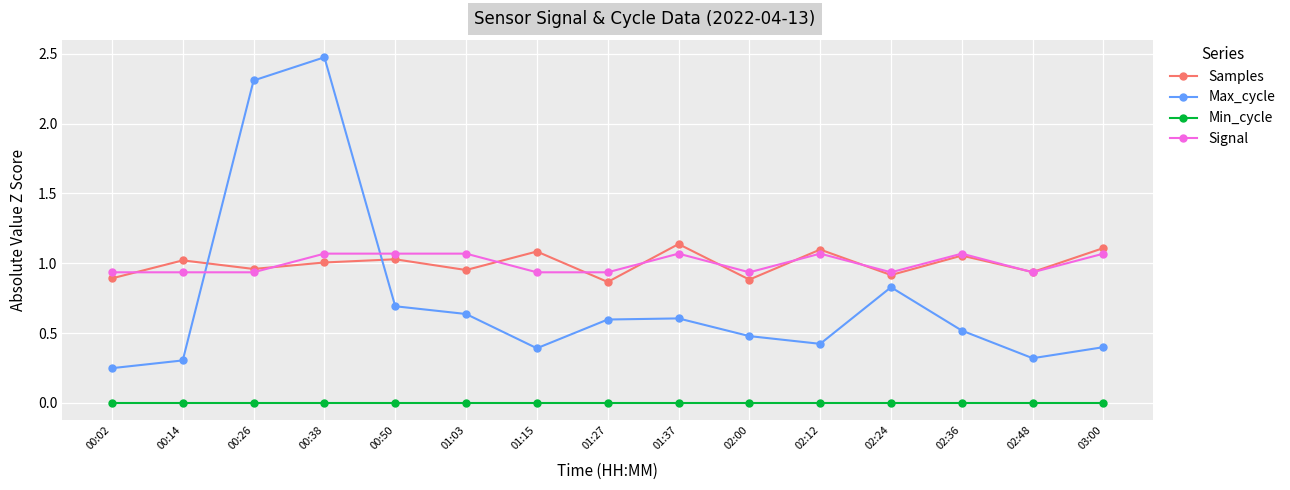

True or false: Samples has a value of 0.3 at 00:02.

False